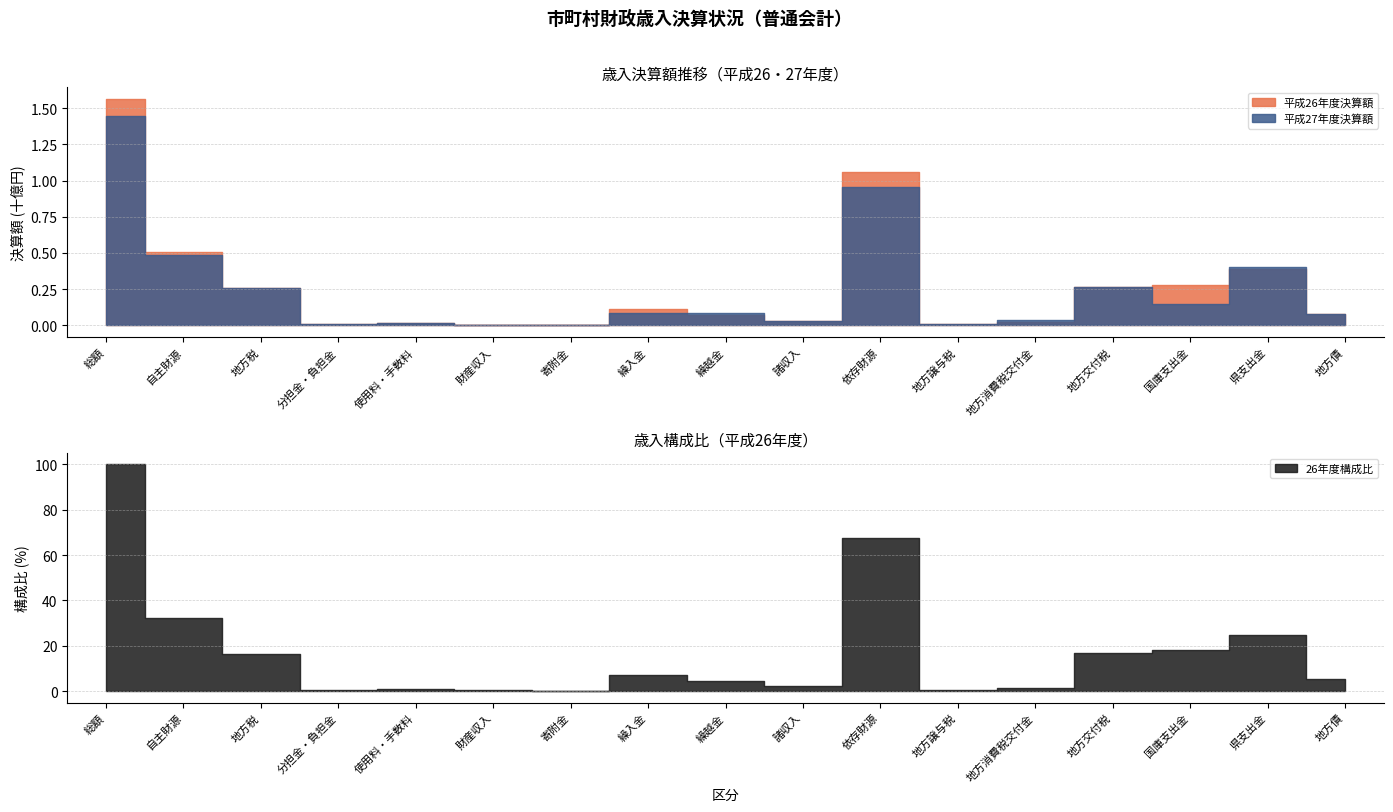

At which label does 26年度構成比 first exceed 5?

総額